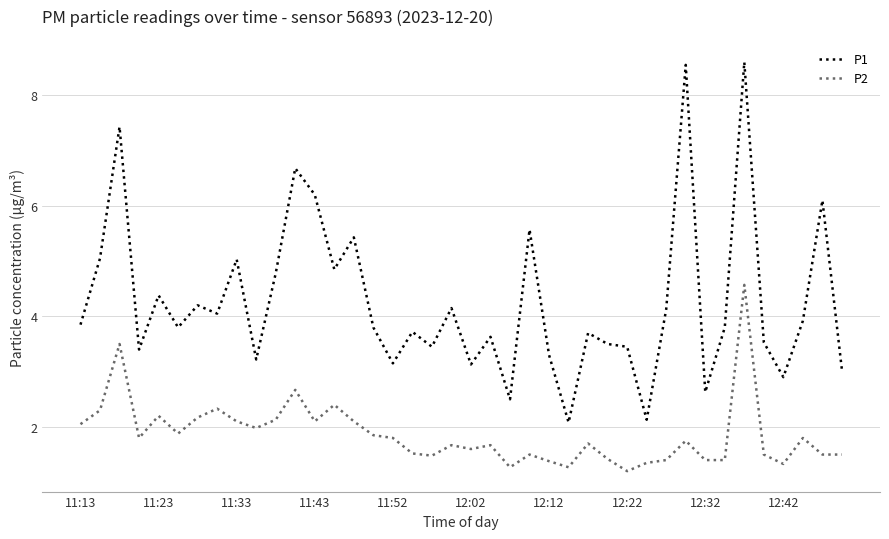

Which series has the largest total across all categories?

P1